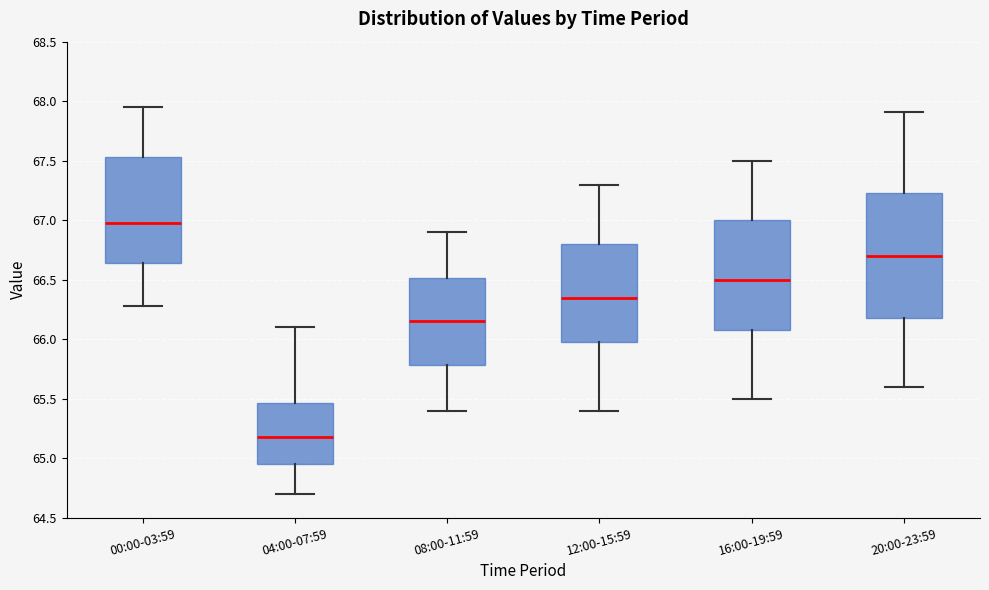

Reading left to right, transcribe this box plot: for each box, give where its median line is, the range the box spans, and where its two whiskers end, as read against the y-axis. The values are not printed on the chart, so give them approximately, as read against the axis.

00:00-03:59: median 67.00, box 66.65 to 67.55, whiskers 66.30 to 67.95
04:00-07:59: median 65.20, box 64.95 to 65.45, whiskers 64.70 to 66.10
08:00-11:59: median 66.15, box 65.80 to 66.50, whiskers 65.40 to 66.90
12:00-15:59: median 66.35, box 66.00 to 66.80, whiskers 65.40 to 67.30
16:00-19:59: median 66.50, box 66.10 to 67.00, whiskers 65.50 to 67.50
20:00-23:59: median 66.70, box 66.20 to 67.25, whiskers 65.60 to 67.90